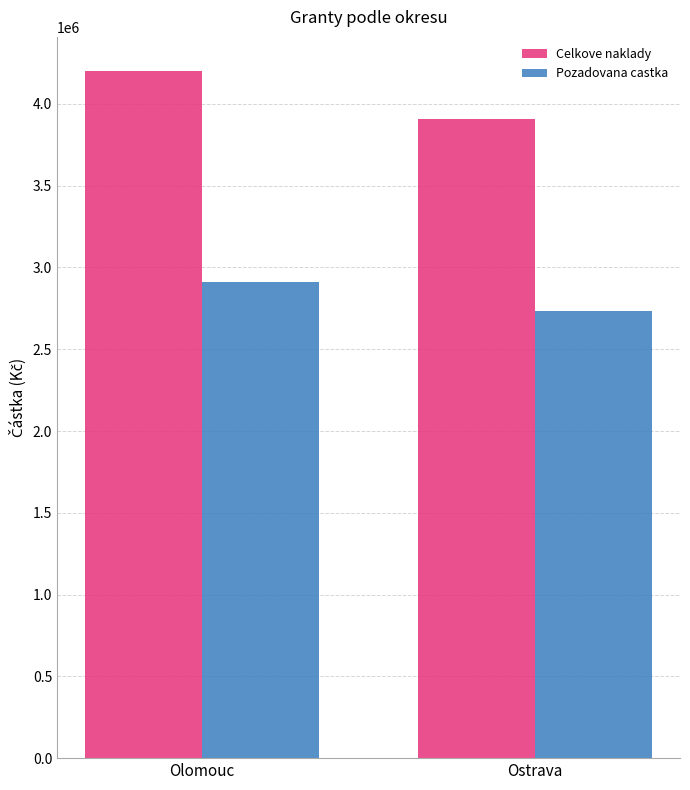

Rank the series at Olomouc from highest to lowest value.

Celkove naklady, Pozadovana castka